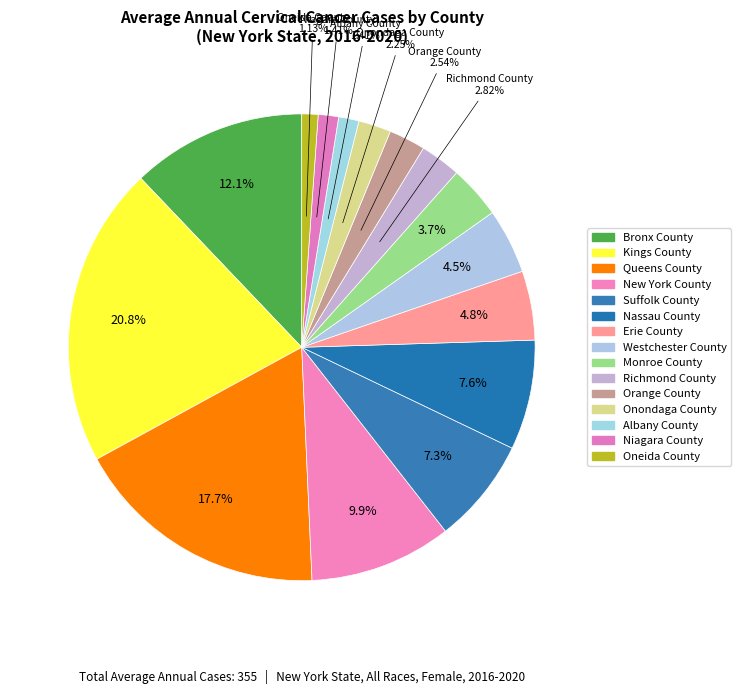

Which has a higher value, Queens County or Orange County?

Queens County